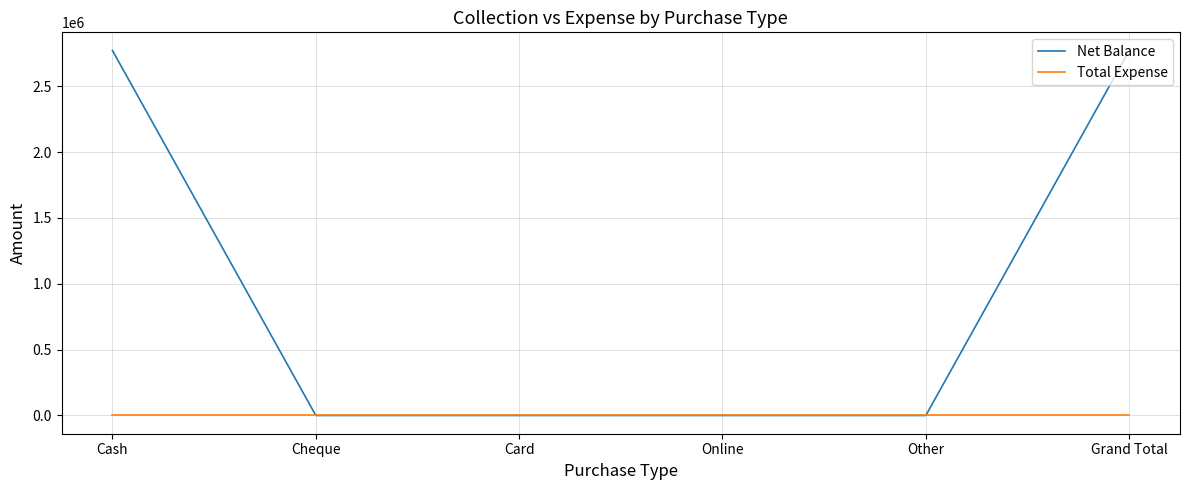

What is the maximum value shown in the chart?

2769874